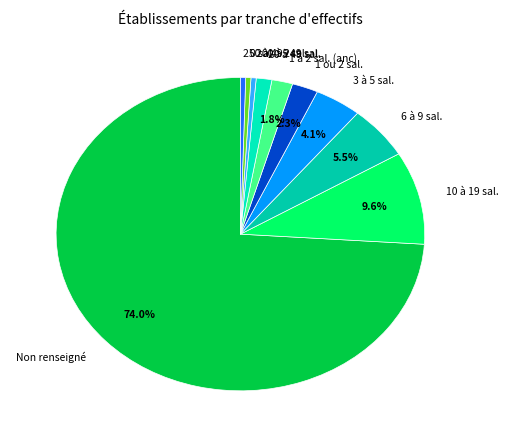

Which slice is the largest?

Non renseigné